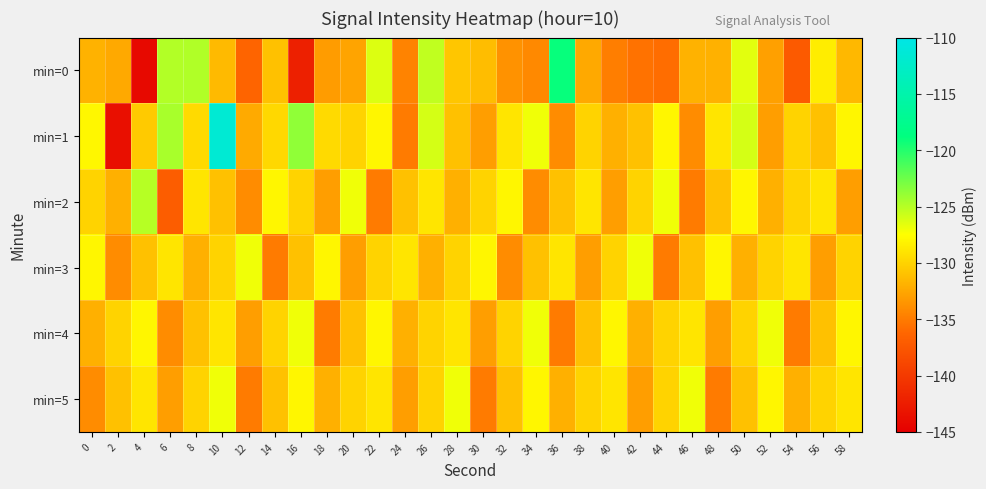

Rank the series by their maximum value, from highest to lowest.

min=1, min=0, min=2, min=3, min=4, min=5